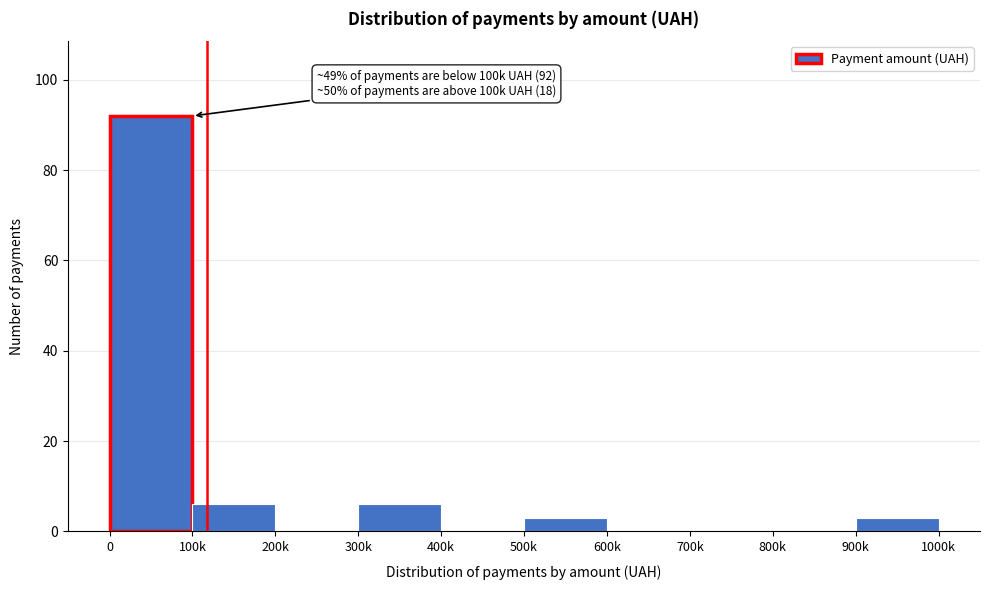

Reading left to right, list all the values displayed in this chart.

0=92	100k=6	200k=0	300k=6	400k=0	500k=3	600k=0	700k=0	800k=0	900k=3